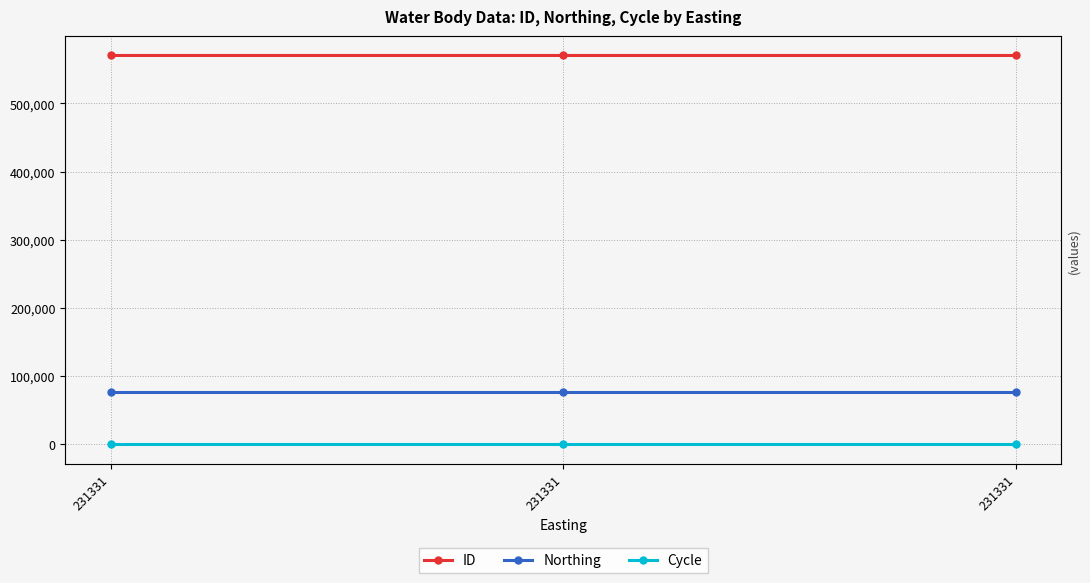

What is the smallest value displayed?

3